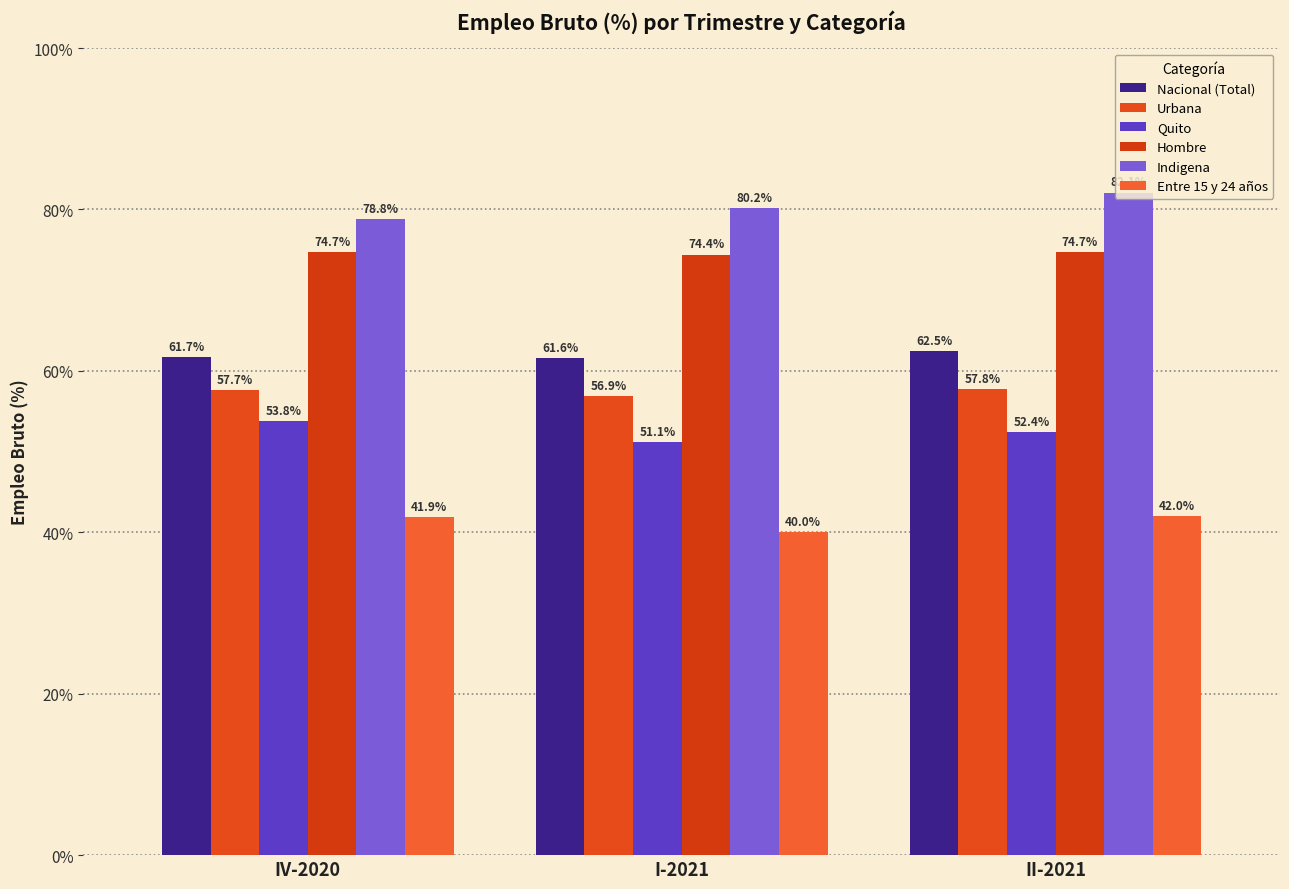

What are all the series names shown in the legend?

Nacional (Total), Urbana, Quito, Hombre, Indigena, Entre 15 y 24 años